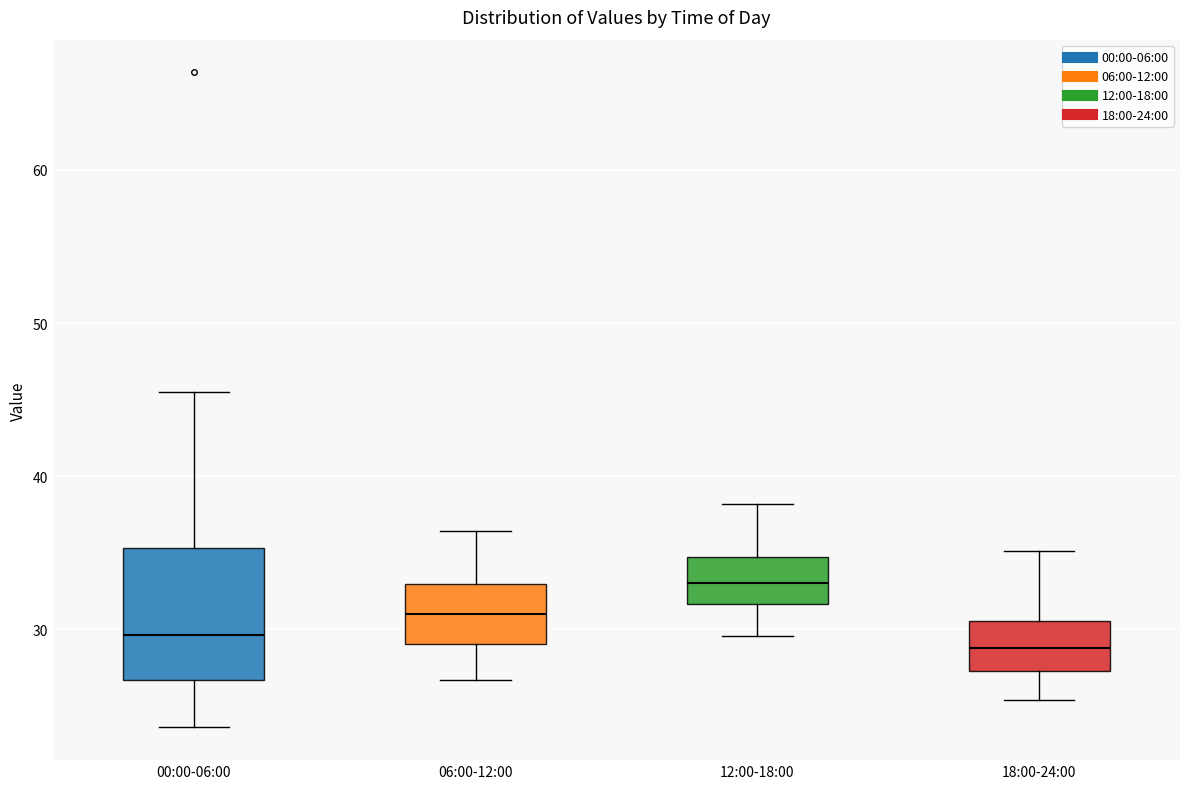

Comparing the boxes themselves (not the whiskers), which one is the tallest?

00:00-06:00